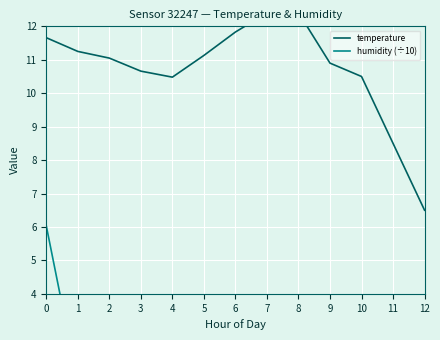

What is the maximum value shown in the chart?

12.4